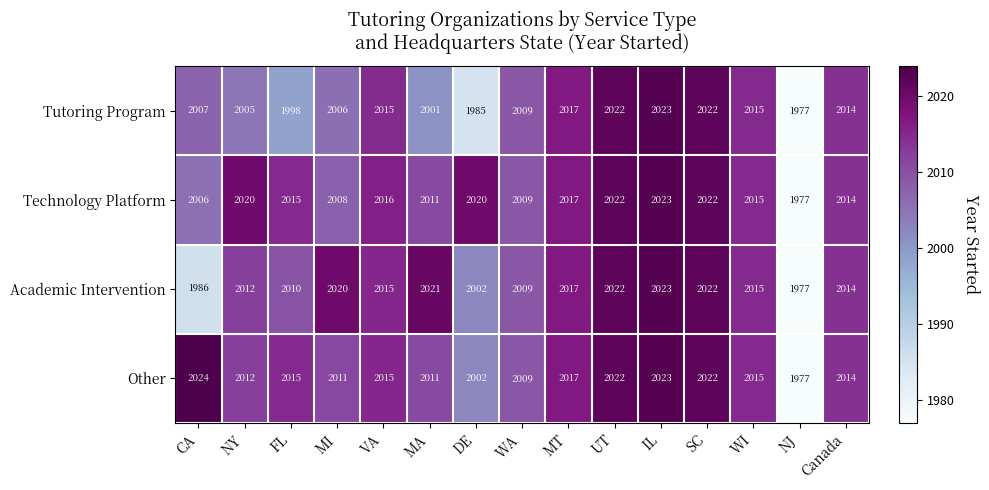

The Other series shows 1154 at SC. True or false?

False